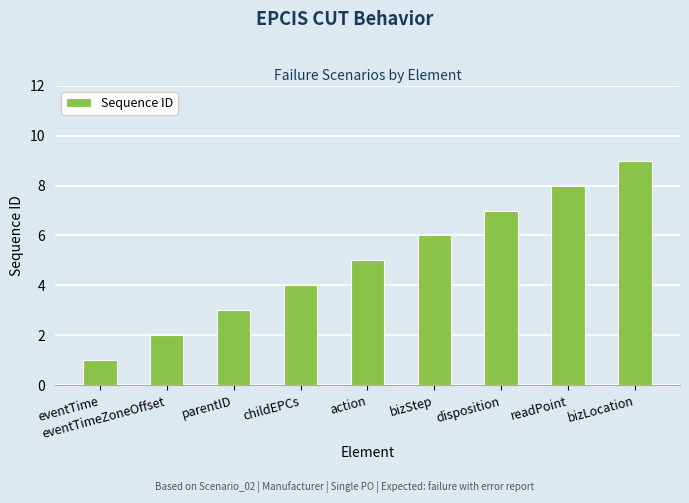

What is the ratio of the value at disposition to the value at eventTimeZoneOffset?

3.5